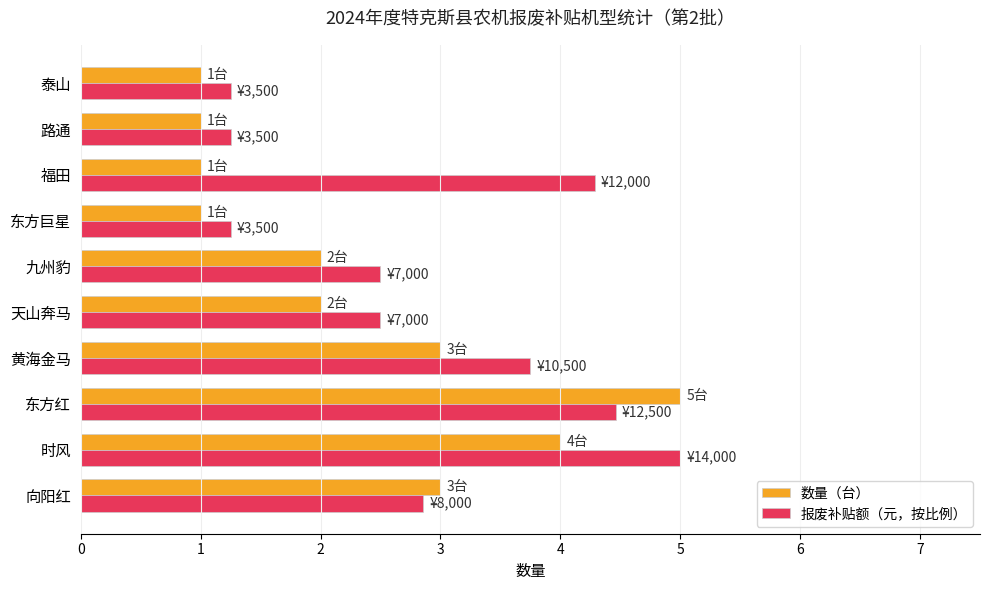

Which series has the largest total across all categories?

报废补贴额（元，按比例）